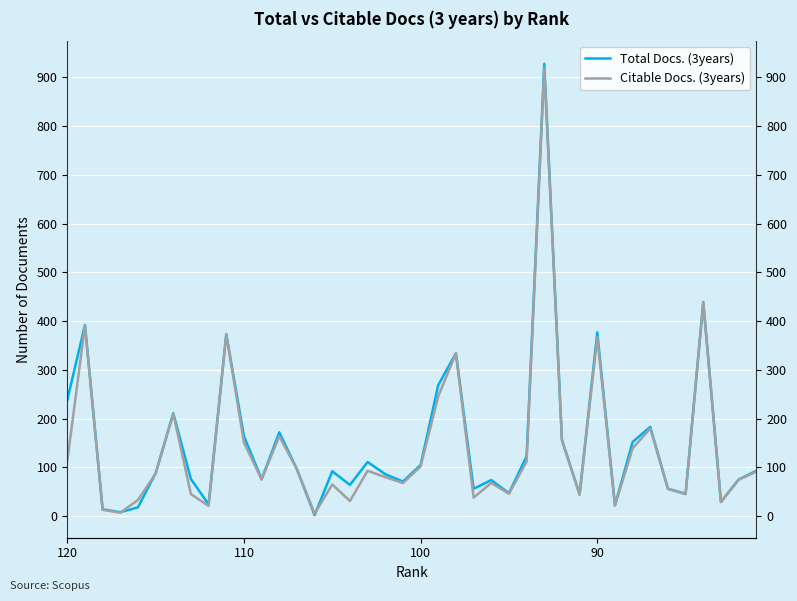

Reading left to right, transcribe all the data shown in this chart.

Total Docs. (3years): 238	392	14	8	18	88	211	76	24	373	164	76	172	96	2	92	64	111	86	71	105	269	334	56	74	47	123	928	156	45	377	22	152	183	56	46	439	29	75	93
Citable Docs. (3years): 113	391	13	7	33	87	210	45	21	373	151	75	164	96	5	65	31	93	80	68	102	246	334	38	68	46	112	919	156	44	367	22	139	180	56	45	438	29	75	91